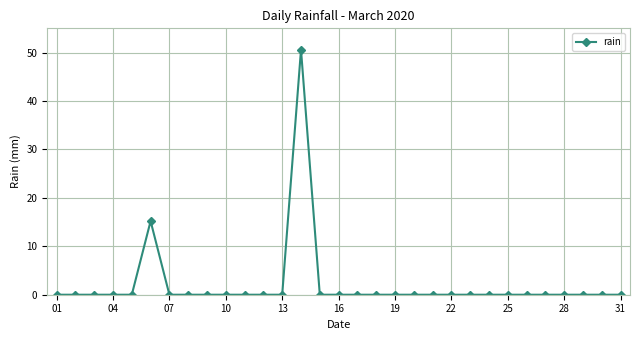

True or false: there are more than 0 points higher than both neighbors.

True